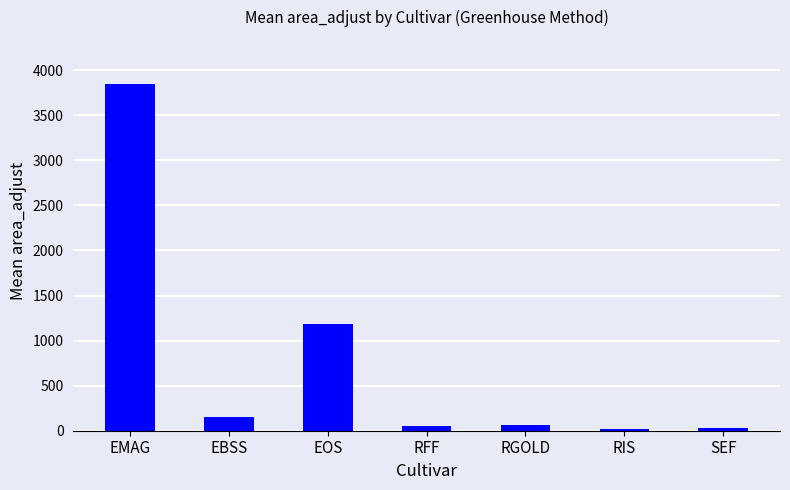

Which label corresponds to the largest value in the chart?

EMAG